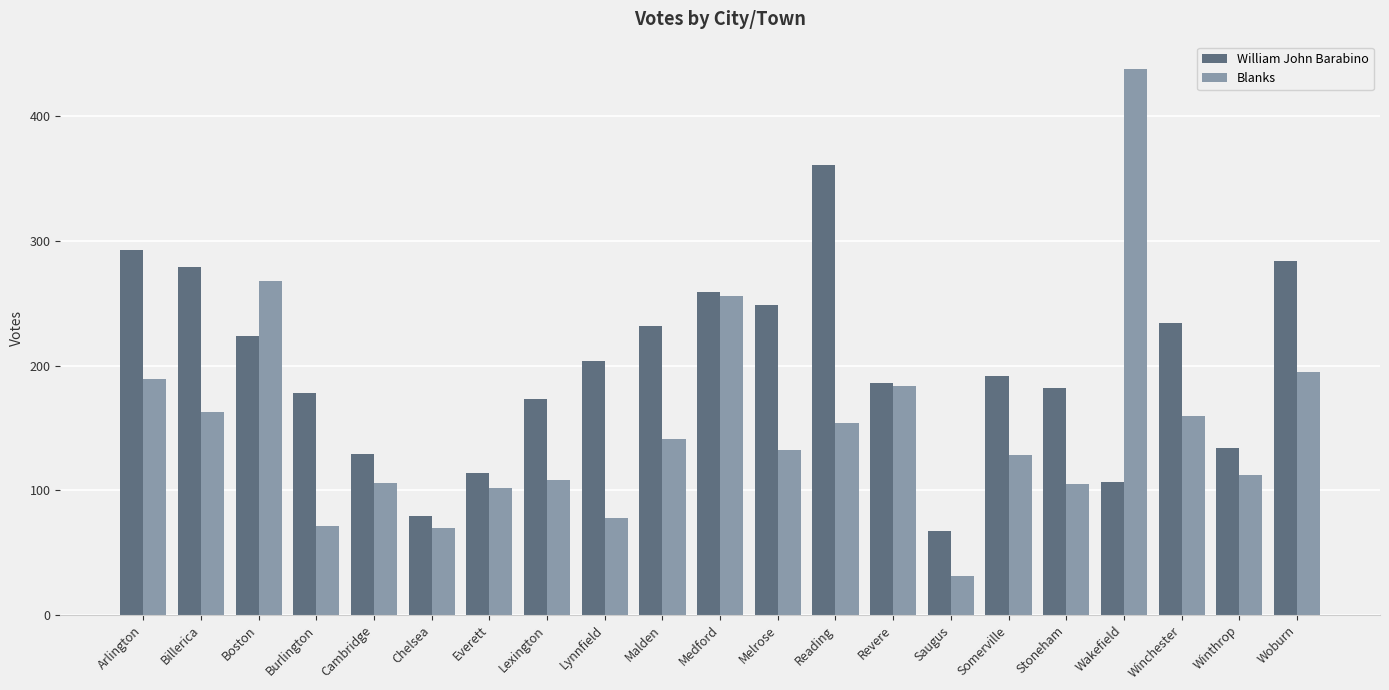

The Blanks series shows 108 at Lexington. True or false?

True